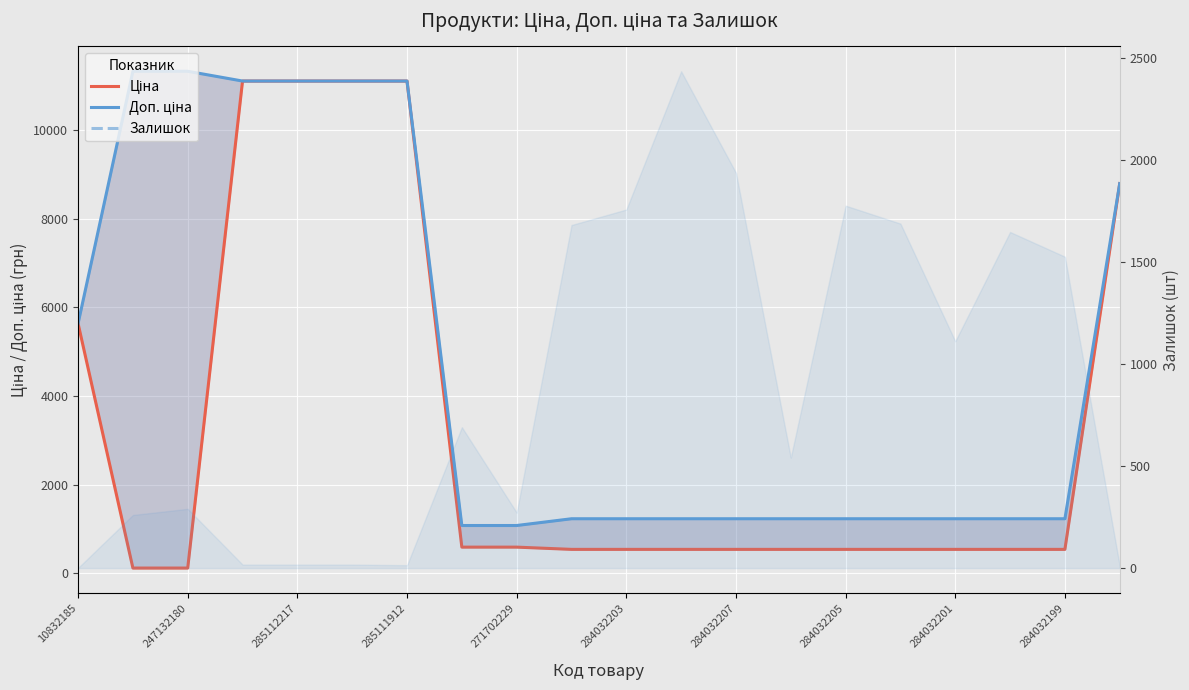

True or false: Доп. ціна has more than 1 points higher than both neighbors.

False